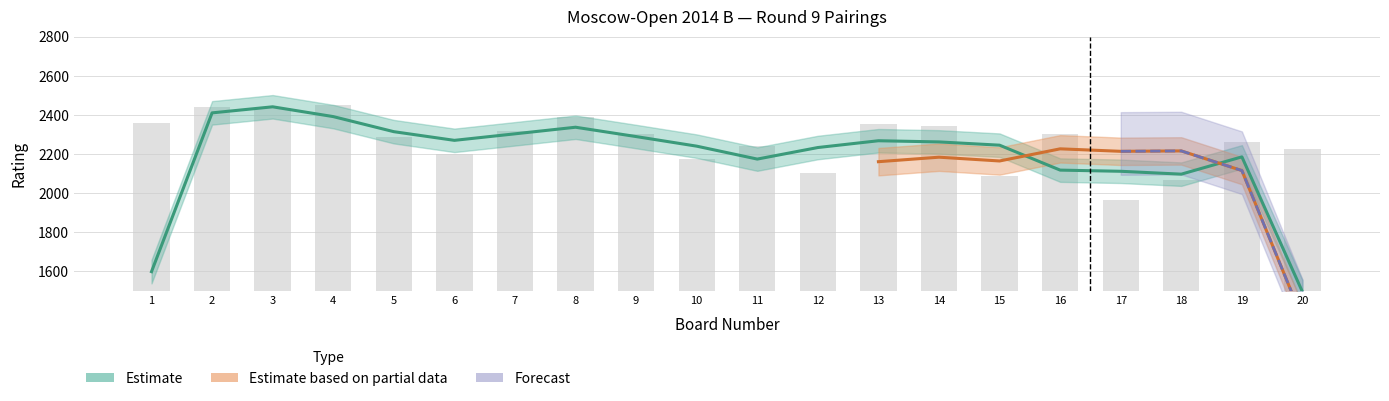

Which has a higher value, 18 or 14?

14